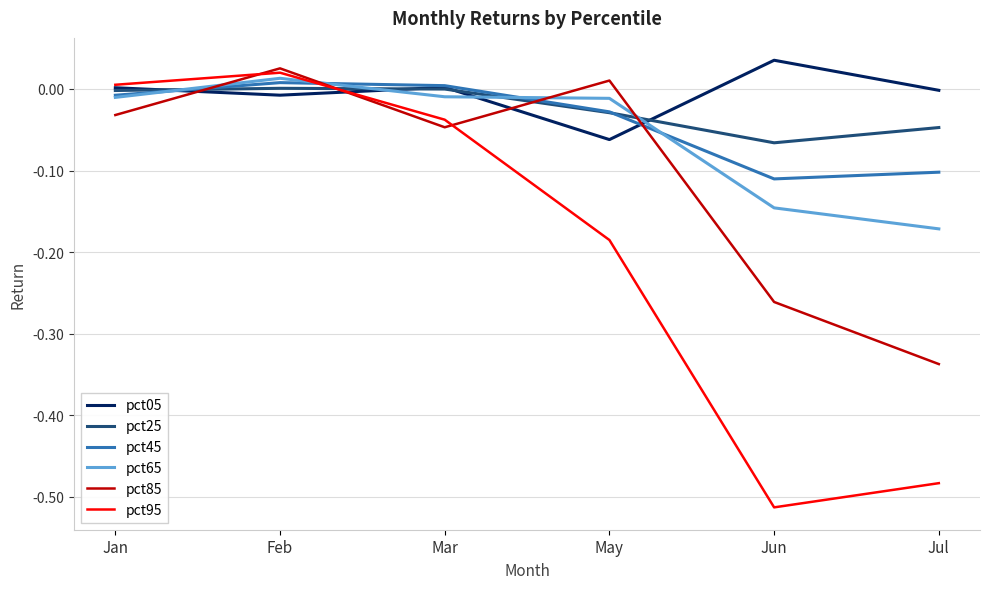

After their last crossing, which series has the higher values: pct05 or pct65?

pct05